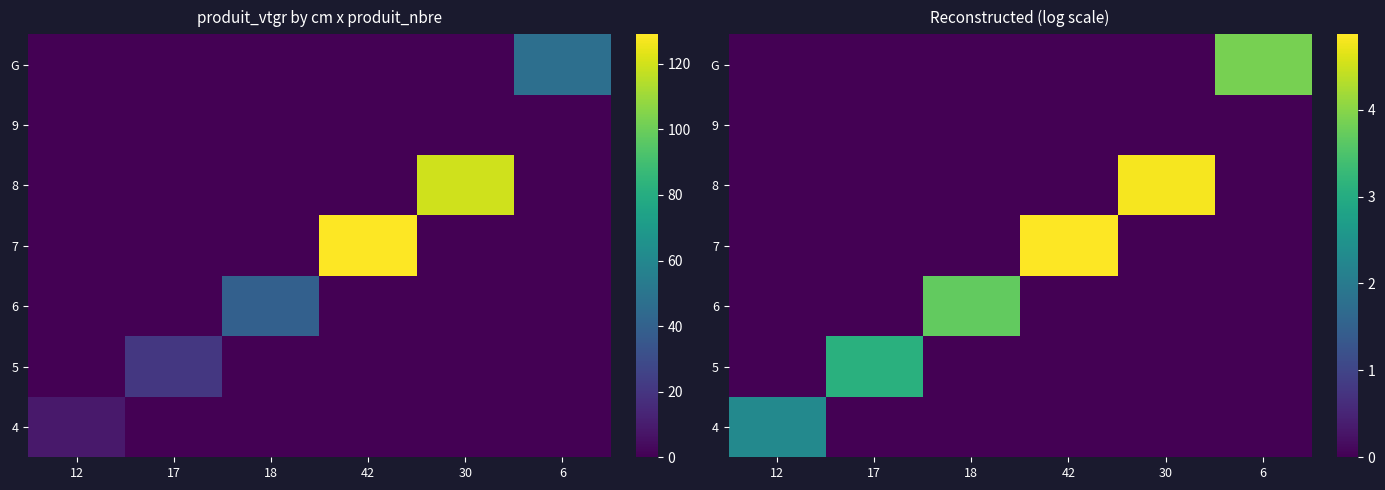

What is the difference between the 8 values at 6 and 30?

4.8